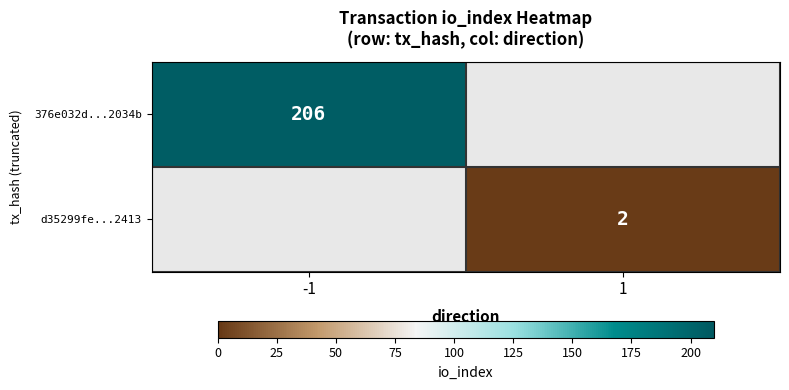

The d35299fe...2413 series shows 1 at 1. True or false?

False